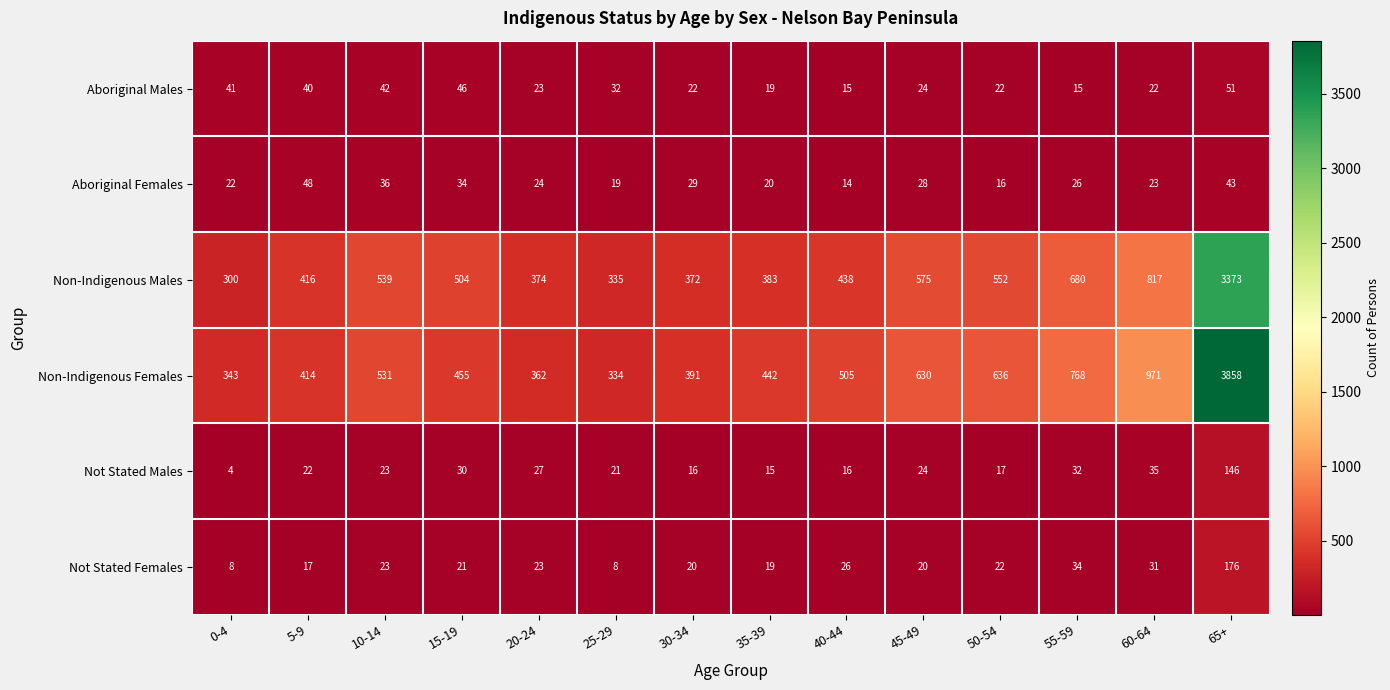

List the series in order of their peak value, highest first.

Non-Indigenous Females, Non-Indigenous Males, Not Stated Females, Not Stated Males, Aboriginal Males, Aboriginal Females